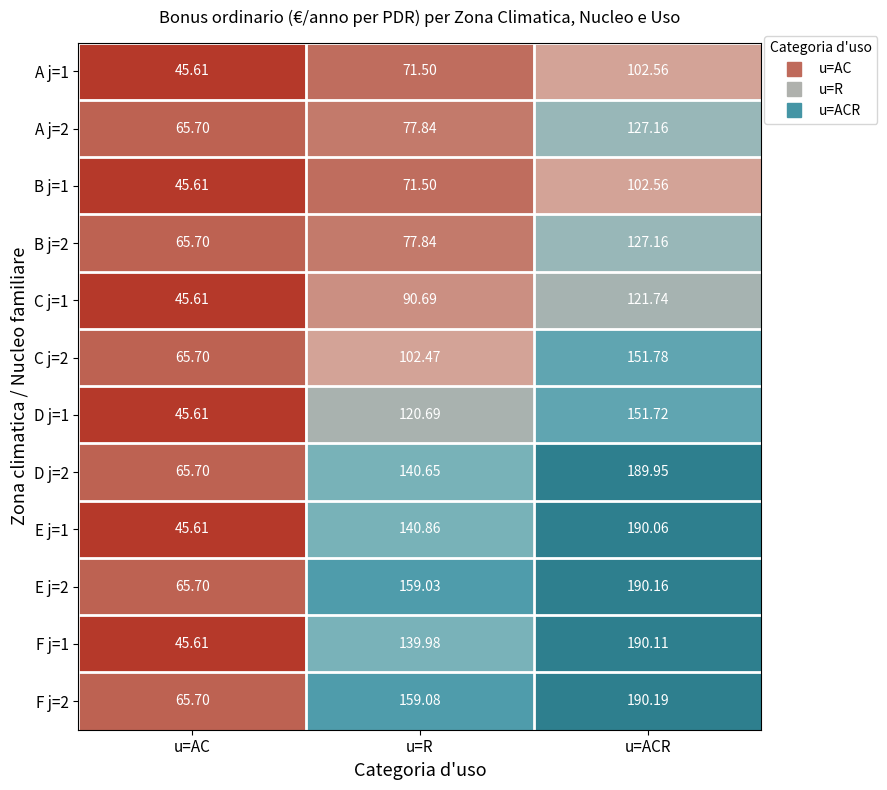

Rank the categories by F j=2 value from lowest to highest.

u=AC, u=R, u=ACR